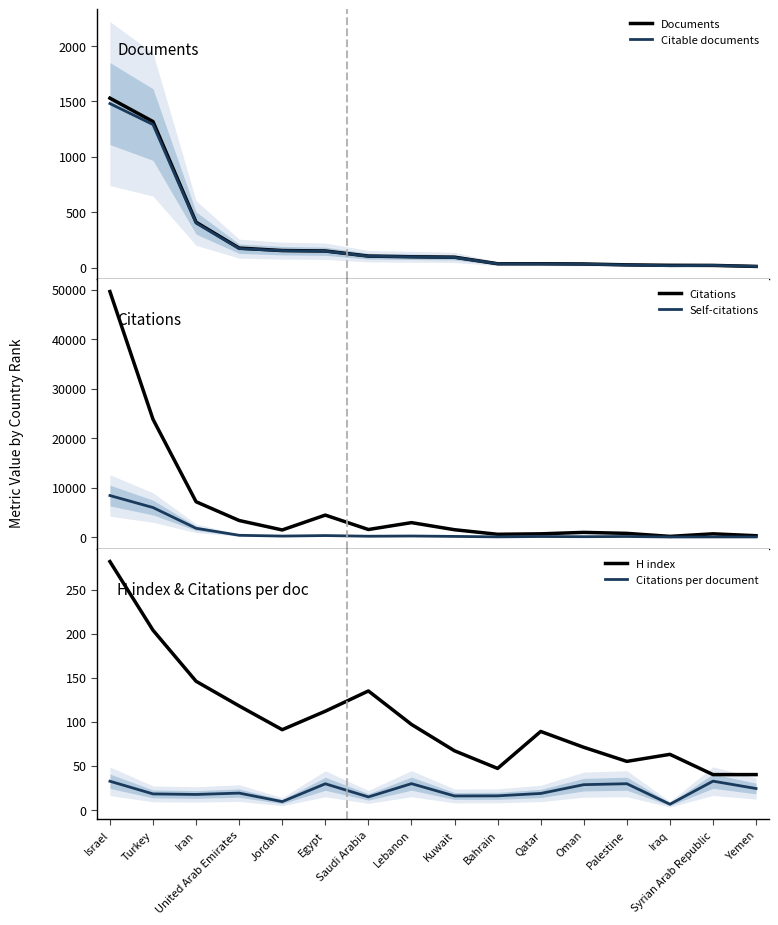

What are all the series names shown in the legend?

Documents, Citable documents, Citations, Self-citations, H index, Citations per document